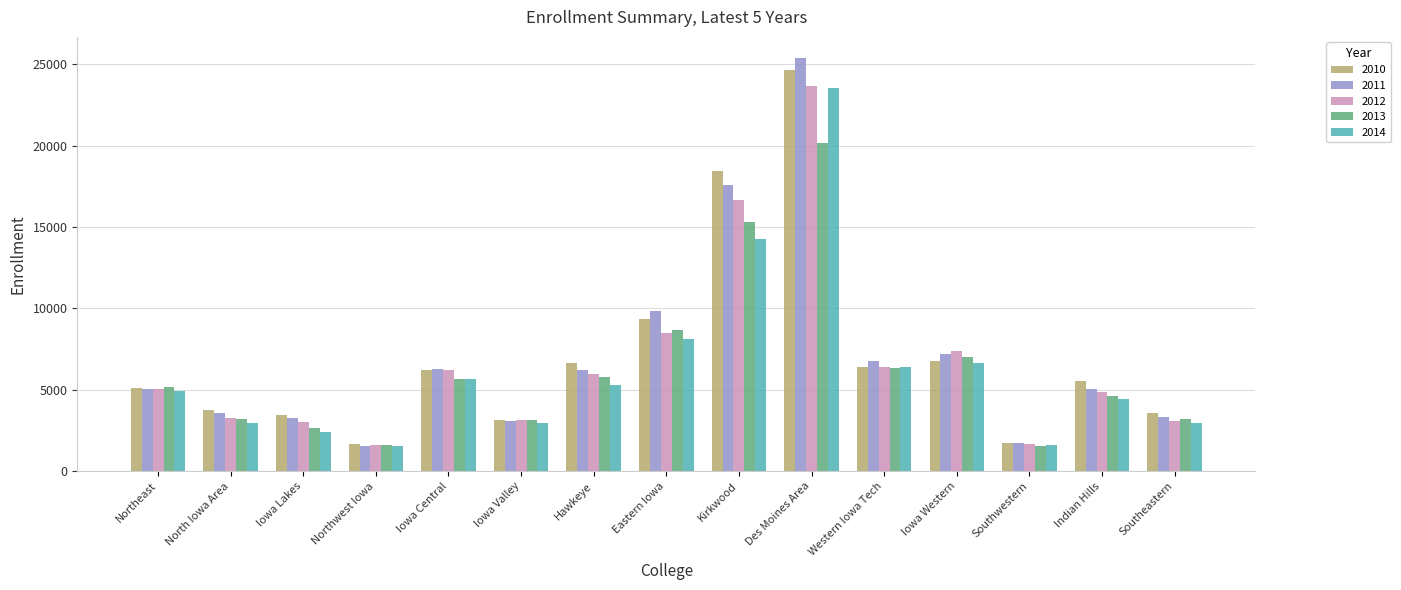

What is the label of the 9th bar from the right?

Hawkeye